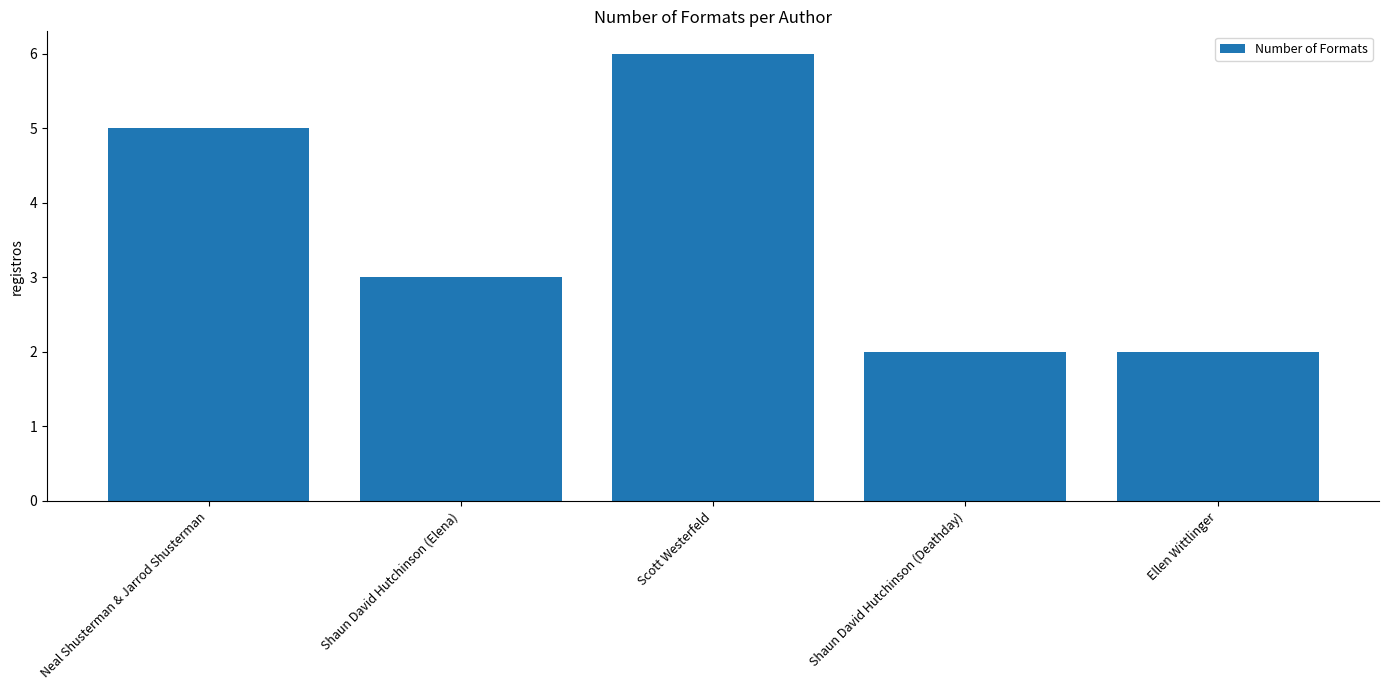

Are the bars horizontal?

No